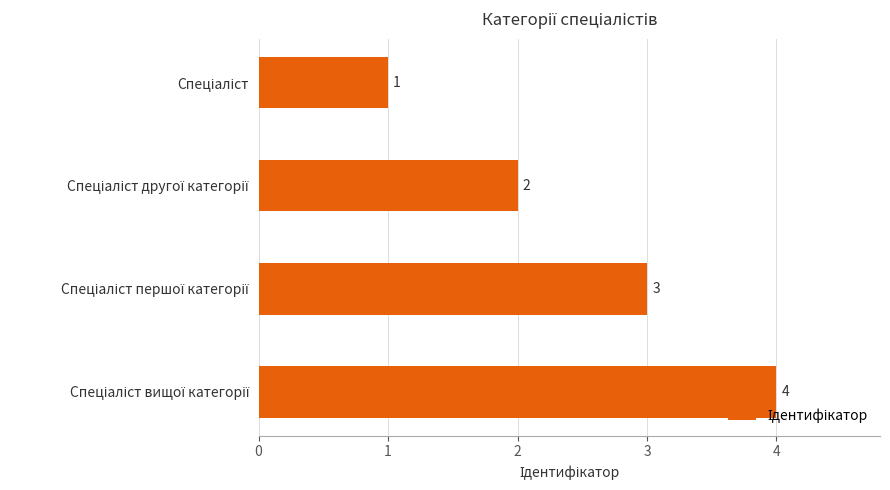

What is the difference between the maximum and minimum values?

3